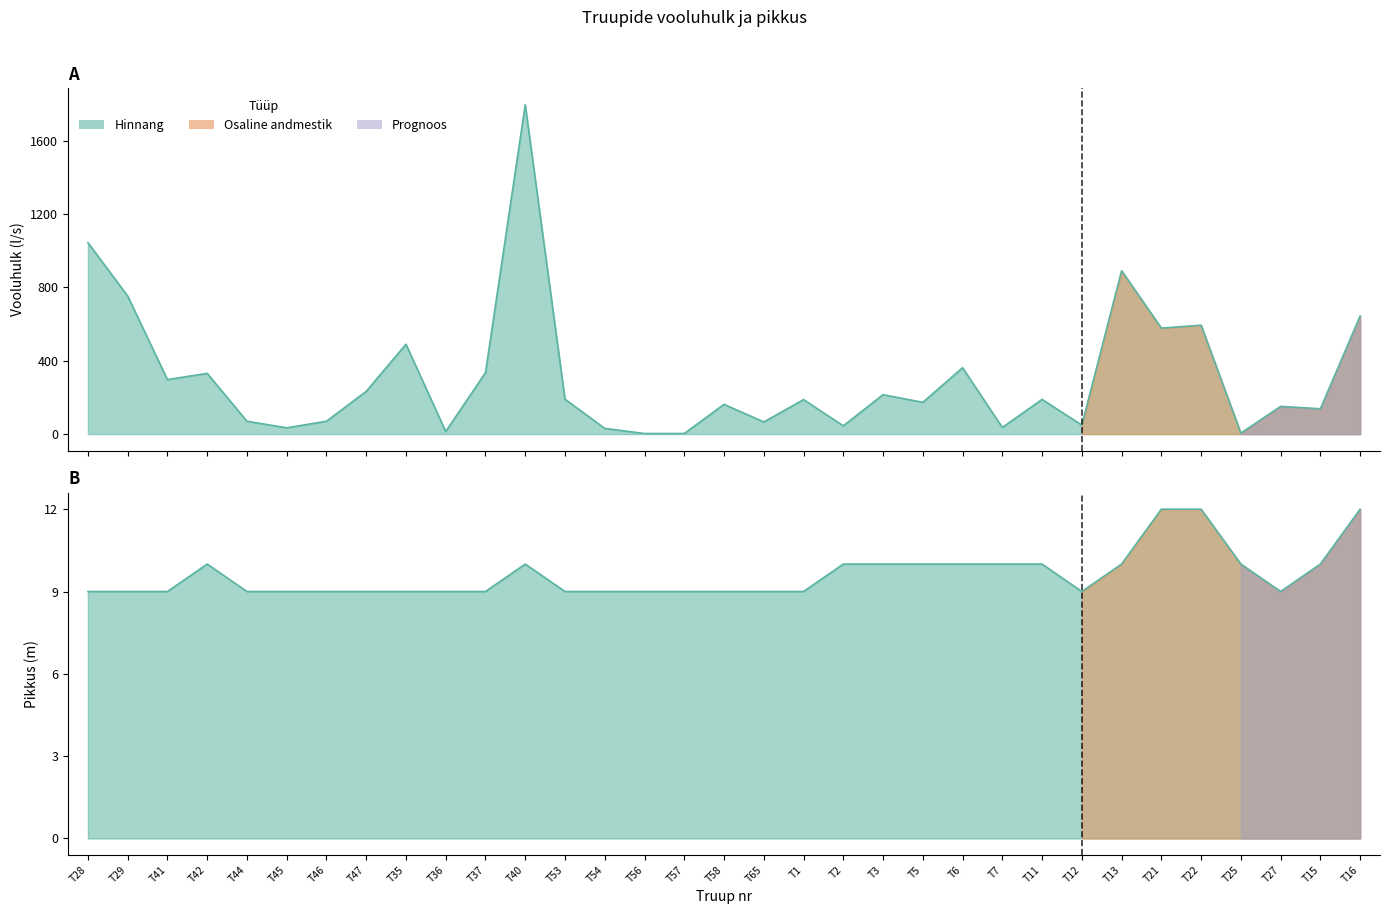

What position from the right is T58?

17